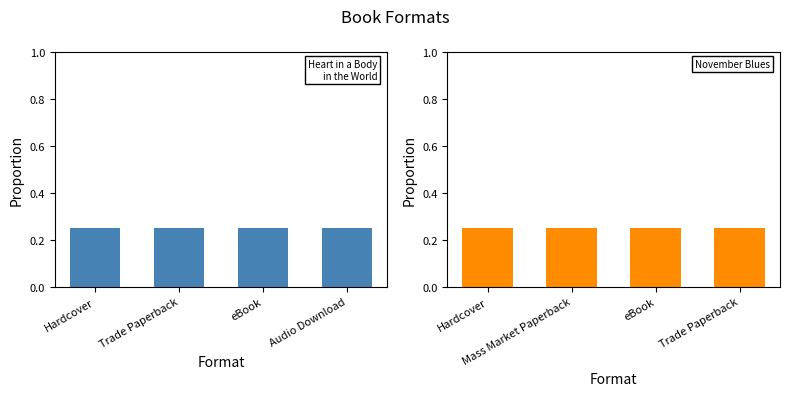

How many groups of bars are there?

4